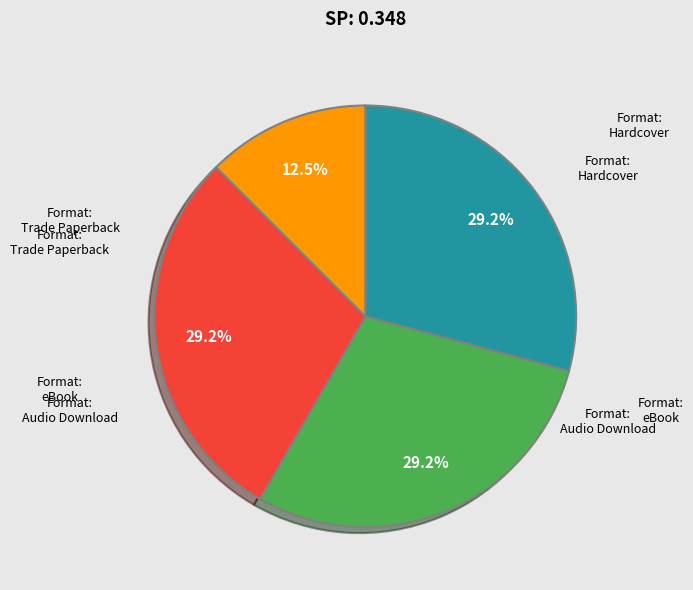

Is there a majority slice in this chart?

No